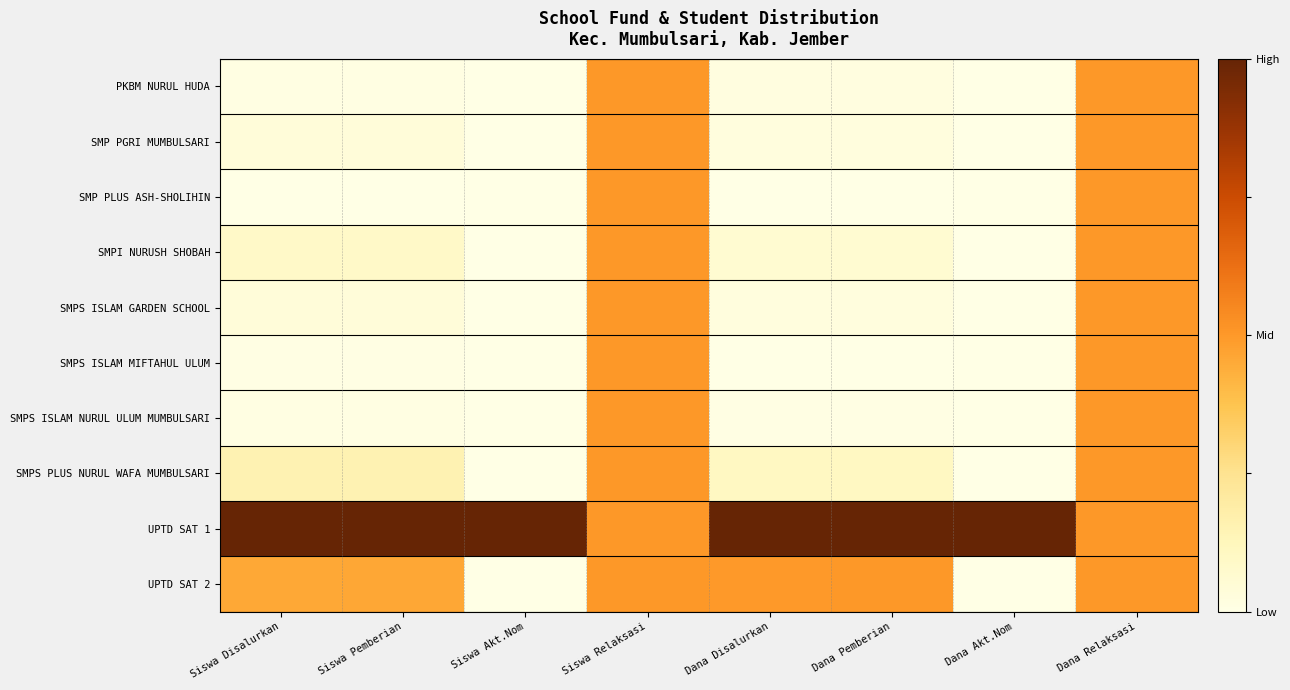

Which category has the lowest value across all series?

Siswa Akt.Nom